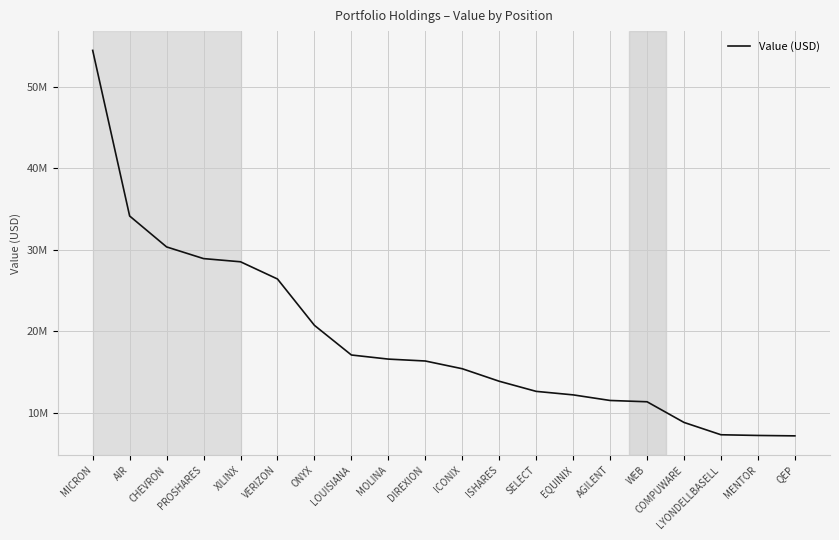

Reading left to right, list all the values displayed in this chart.

MICRON=54494000	AIR=34169000	CHEVRON=30375000	PROSHARES=28942000	XILINX=28551000	VERIZON=26438000	ONYX=20750000	LOUISIANA=17112000	MOLINA=16608000	DIREXION=16375000	ICONIX=15426000	ISHARES=13890000	SELECT=12648000	EQUINIX=12218000	AGILENT=11531000	WEB=11372000	COMPUWARE=8835000	LYONDELLBASELL=7323000	MENTOR=7238000	QEP=7188000